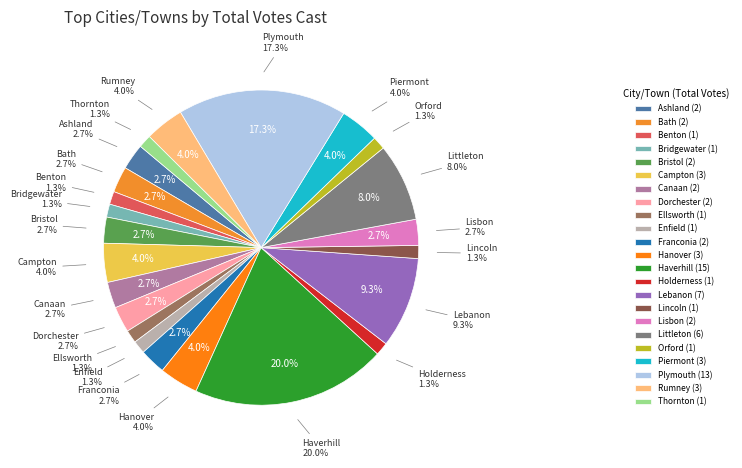

The Littleton slice represents 8% of the pie. True or false?

True